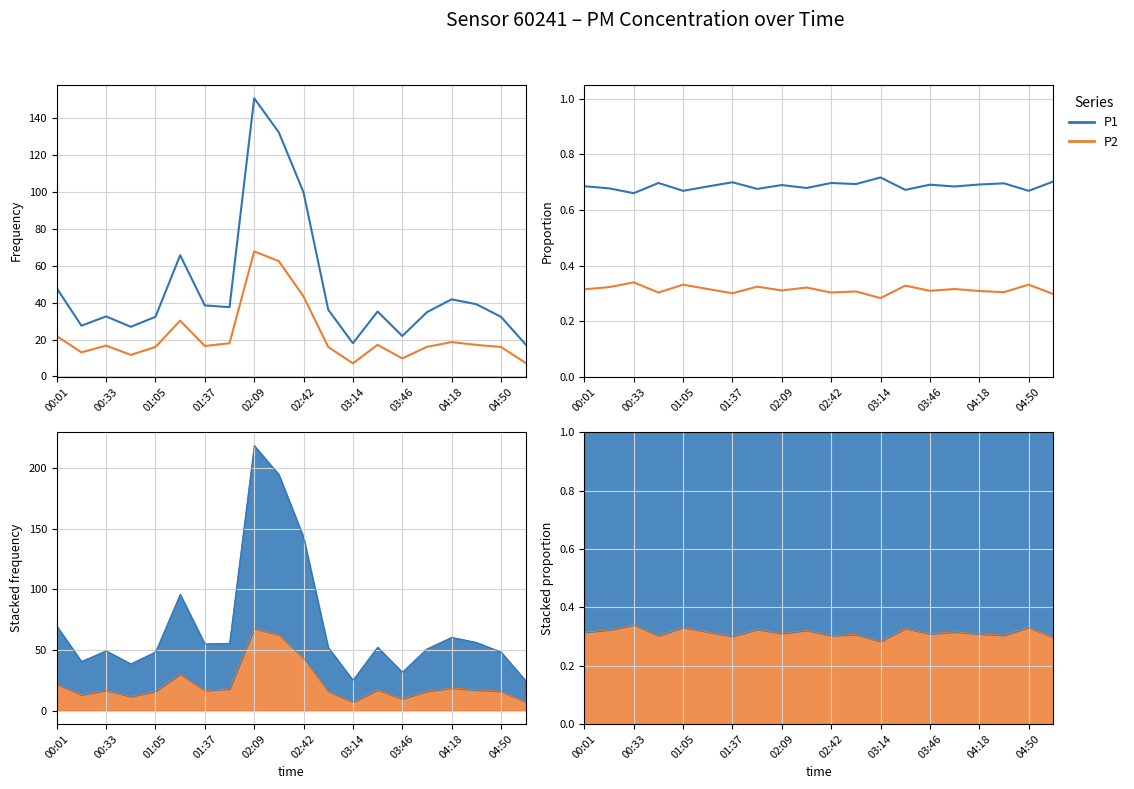

What is the sum of the P1 values at 04:50 and 13?

1.4